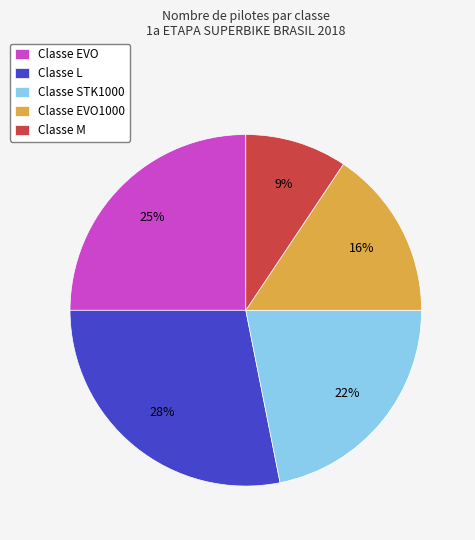

Between Classe M and Classe EVO, which is larger?

Classe EVO